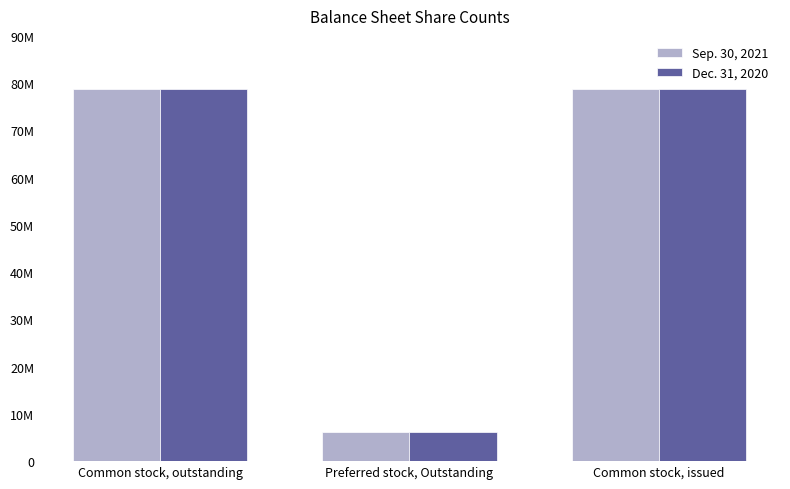

Are the bars horizontal?

No